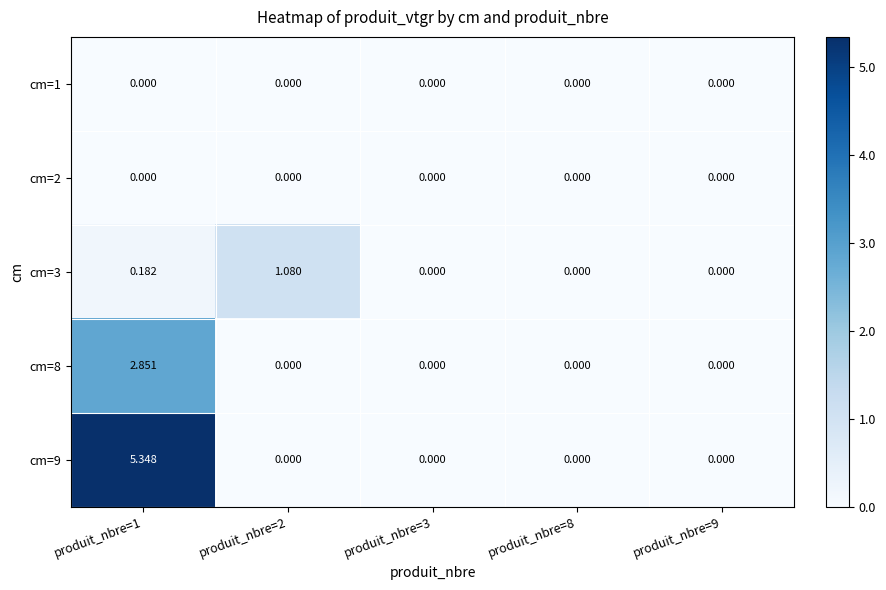

Which series has the largest total across all categories?

cm=9